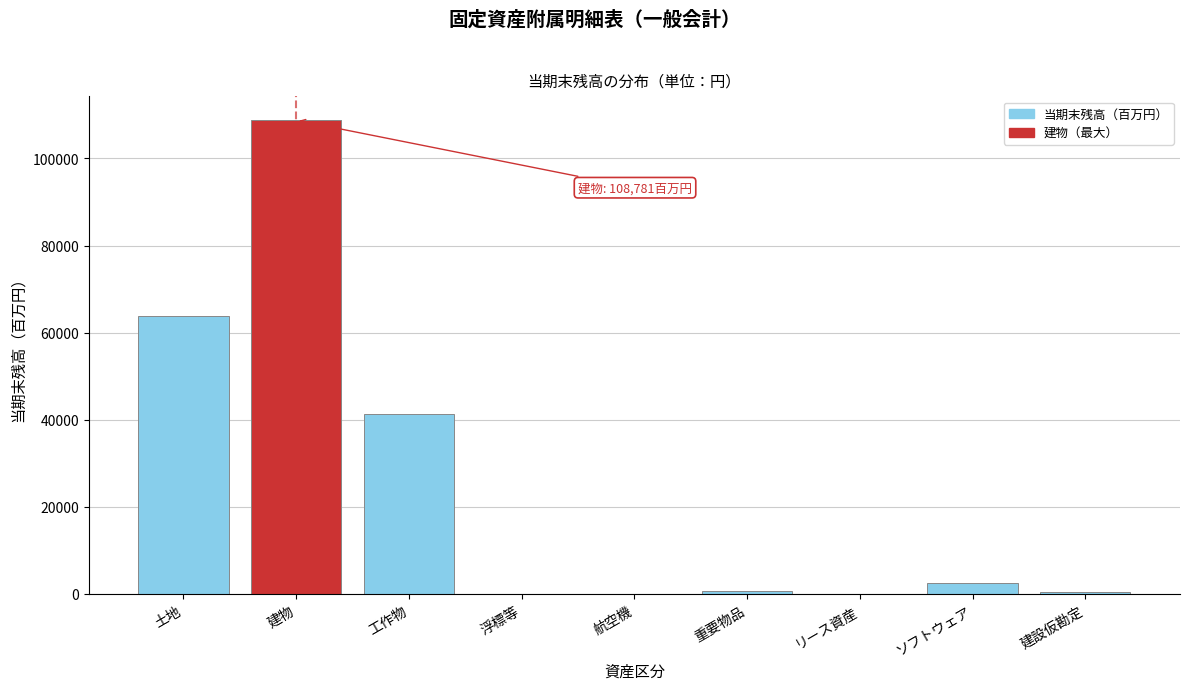

Approximately how many times larger is the value at 工作物 compared to 建物?

0.4